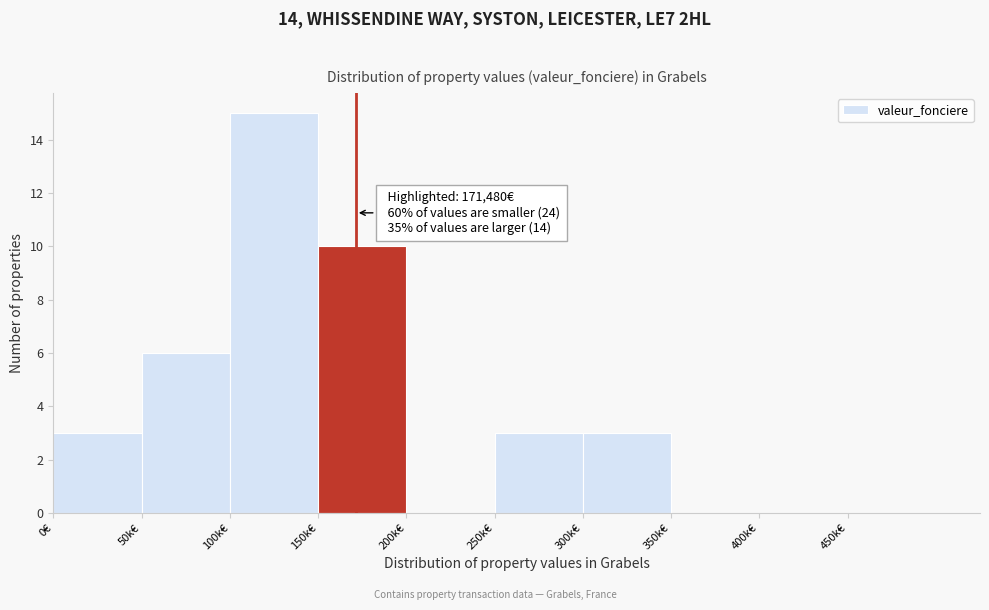

Reading left to right, list all the values displayed in this chart.

0€=3	50k€=6	100k€=15	150k€=10	200k€=0	250k€=3	300k€=3	350k€=0	400k€=0	450k€=0